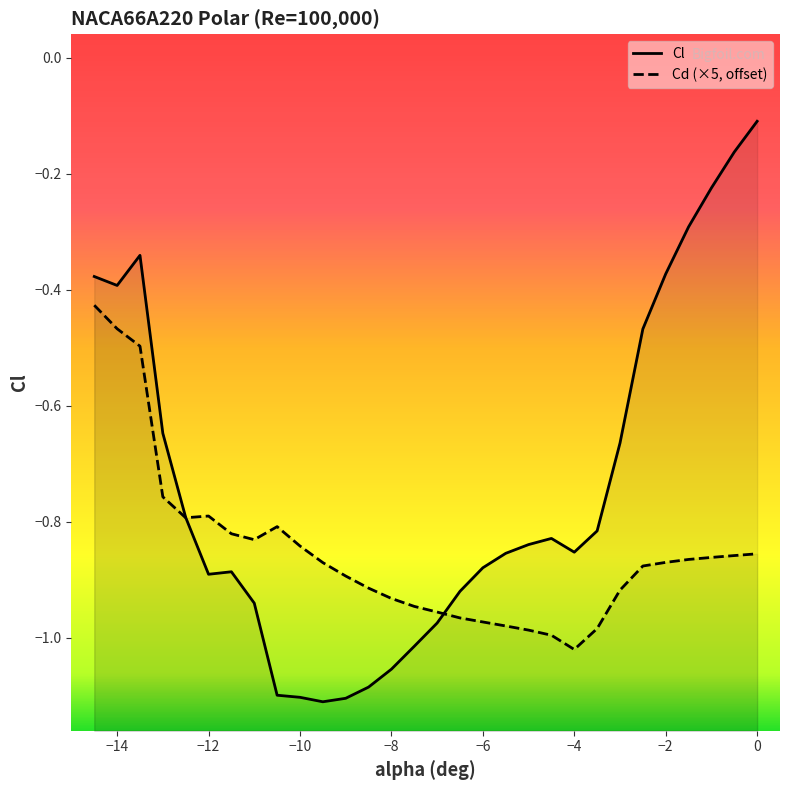

True or false: Cd (×5, offset) and Cl cross at least once.

True